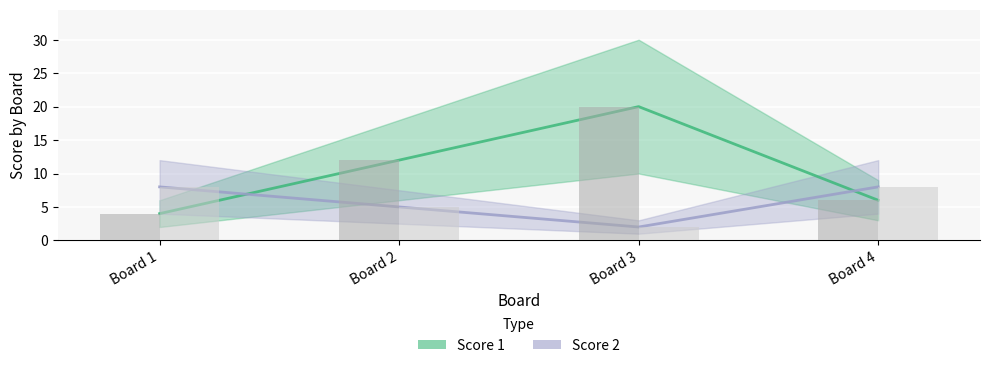

What is the difference between the second highest and minimum values in the Score 1 series?

8